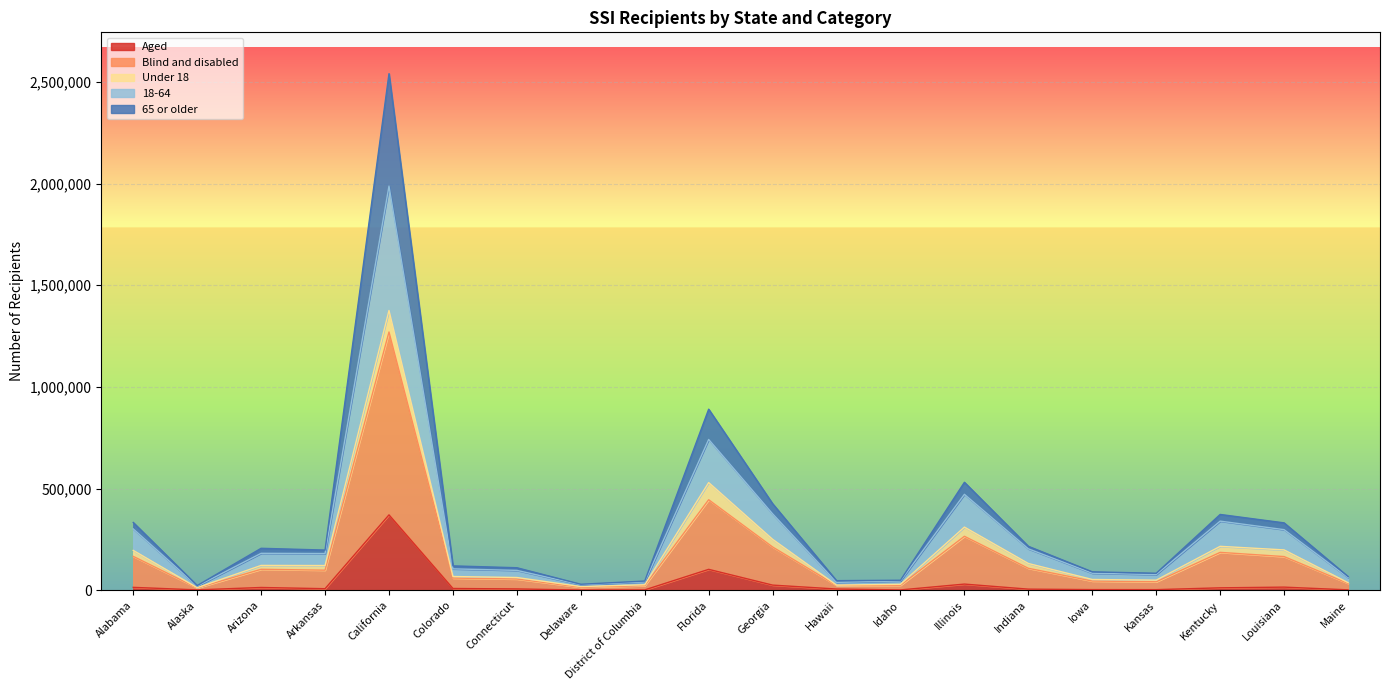

At which category is the sum across all series the highest?

California